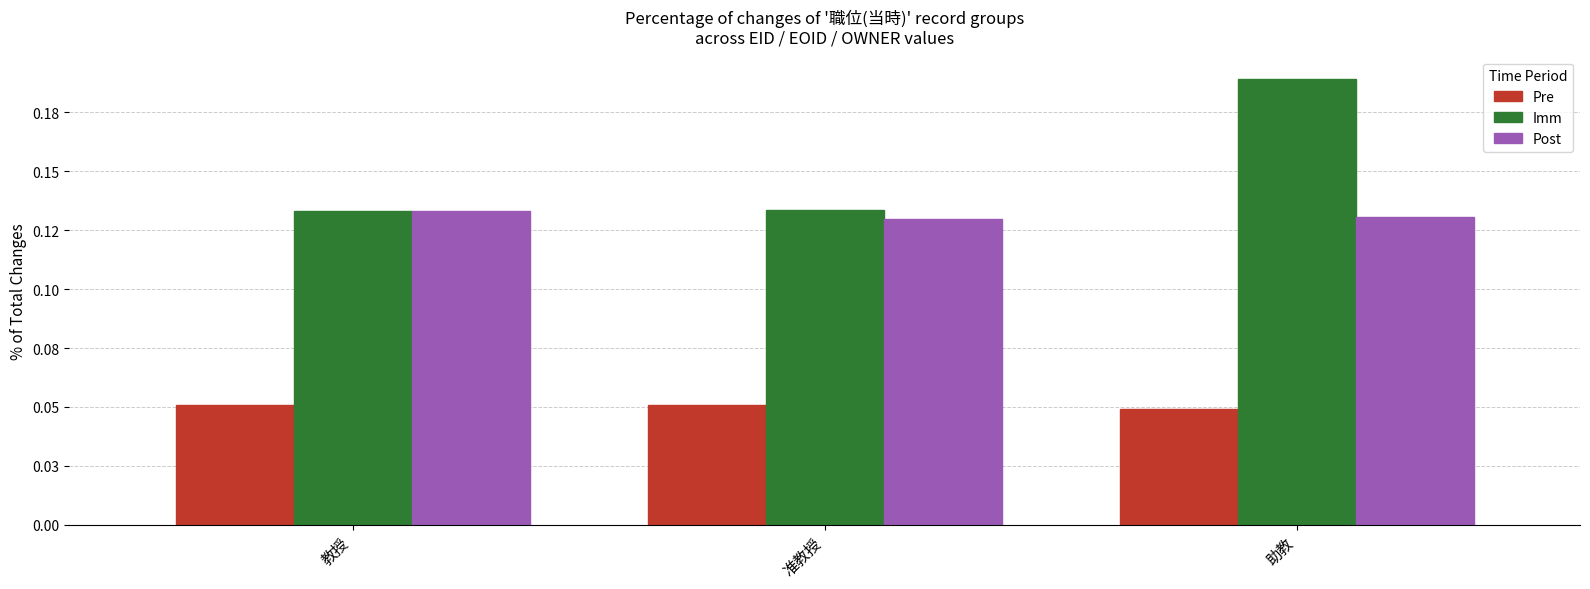

Reading right to left, list all the values displayed in this chart.

Pre: 0.0	0.1	0.1
Imm: 0.2	0.1	0.1
Post: 0.1	0.1	0.1